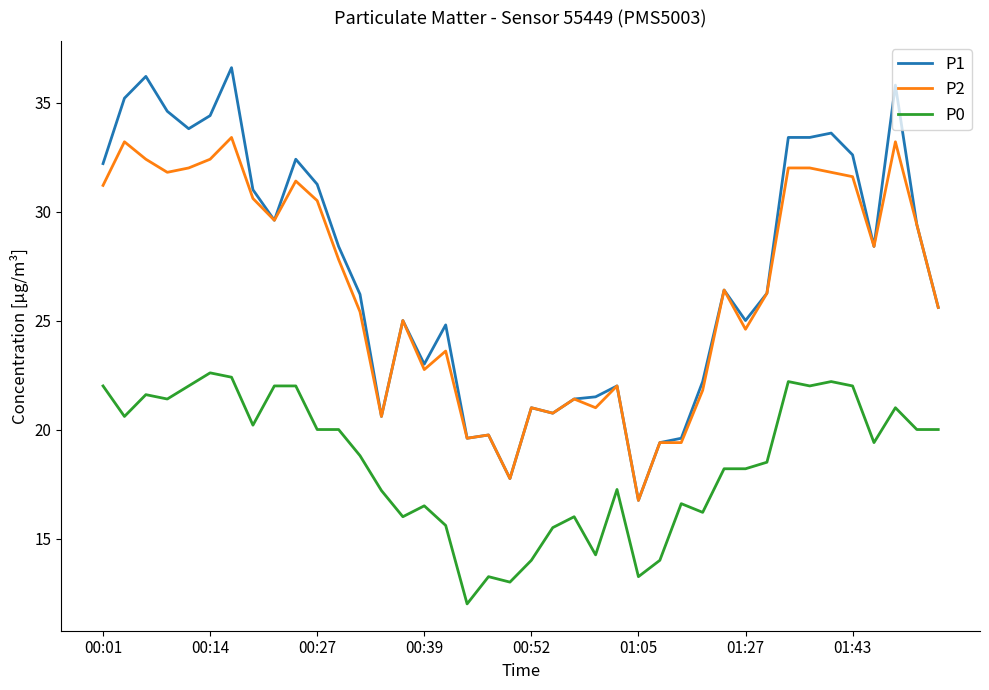

True or false: P1 and P0 cross at least once.

False